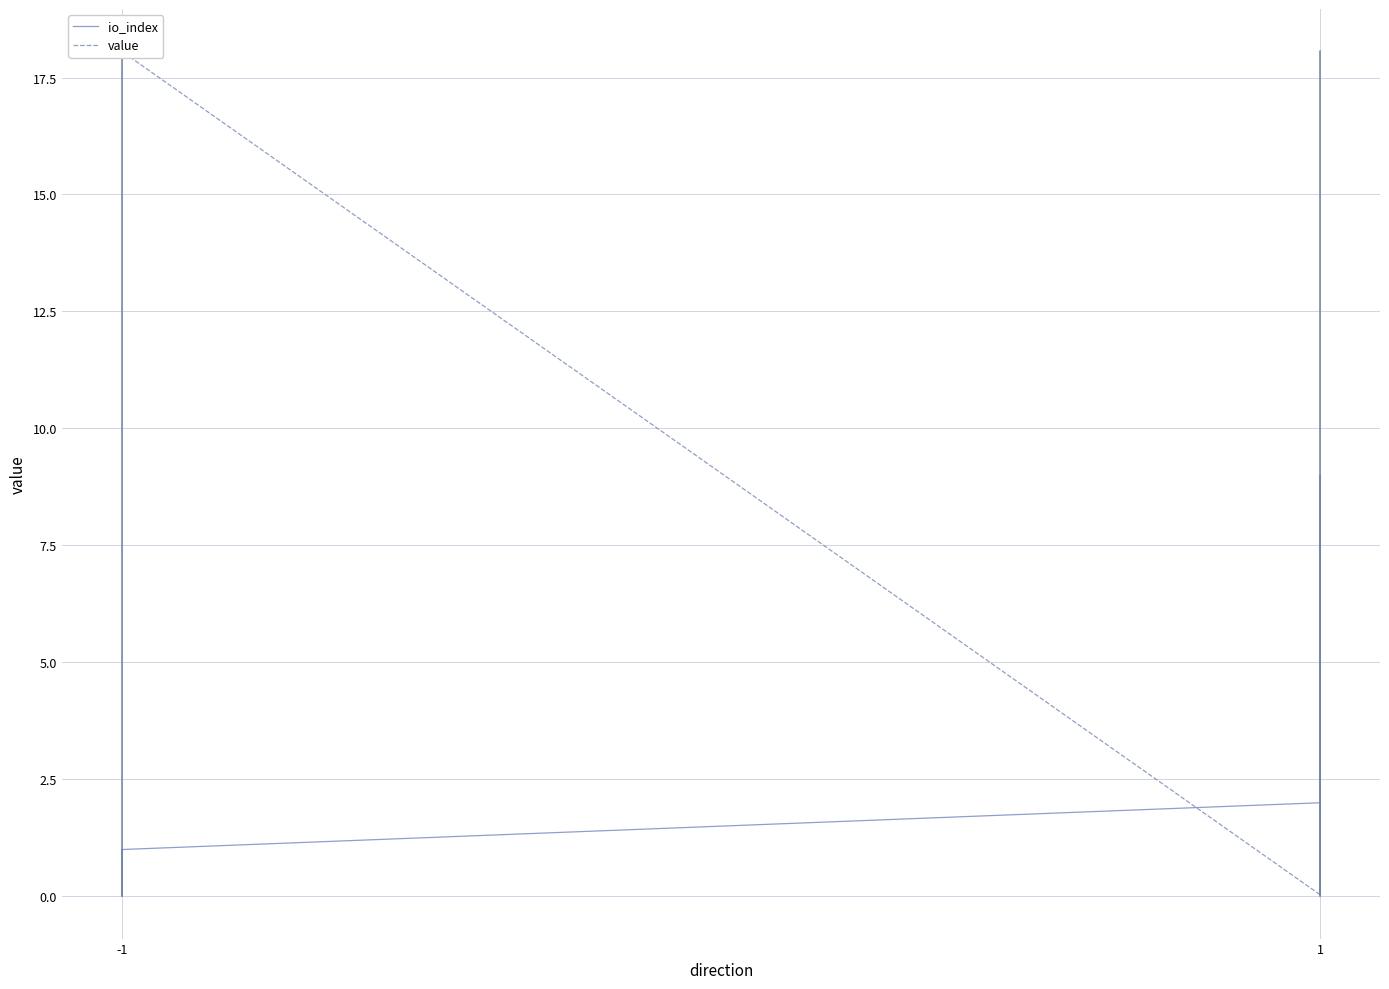

At which label is value closest to 9?

-1